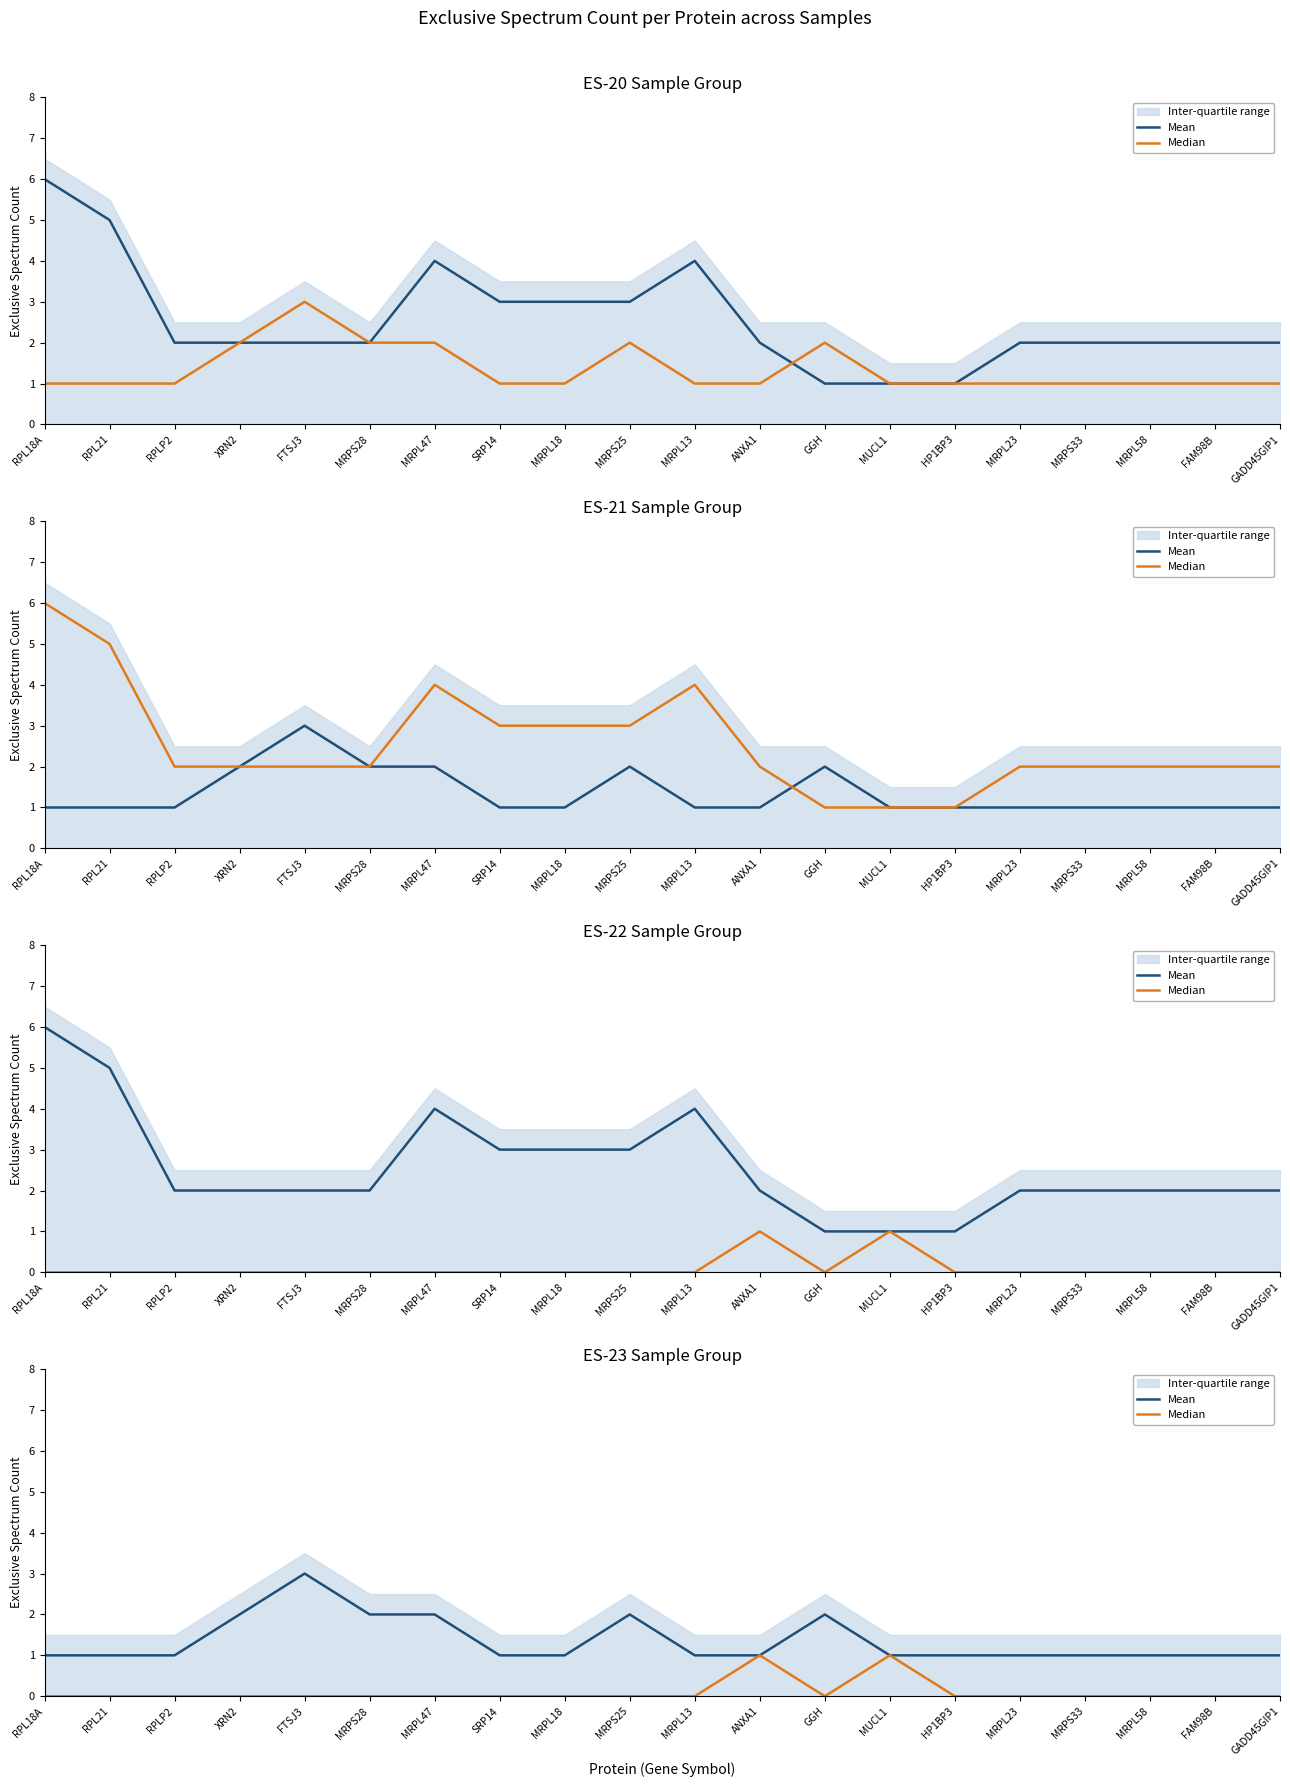

At which category does Median reach its first local peak?

ANXA1